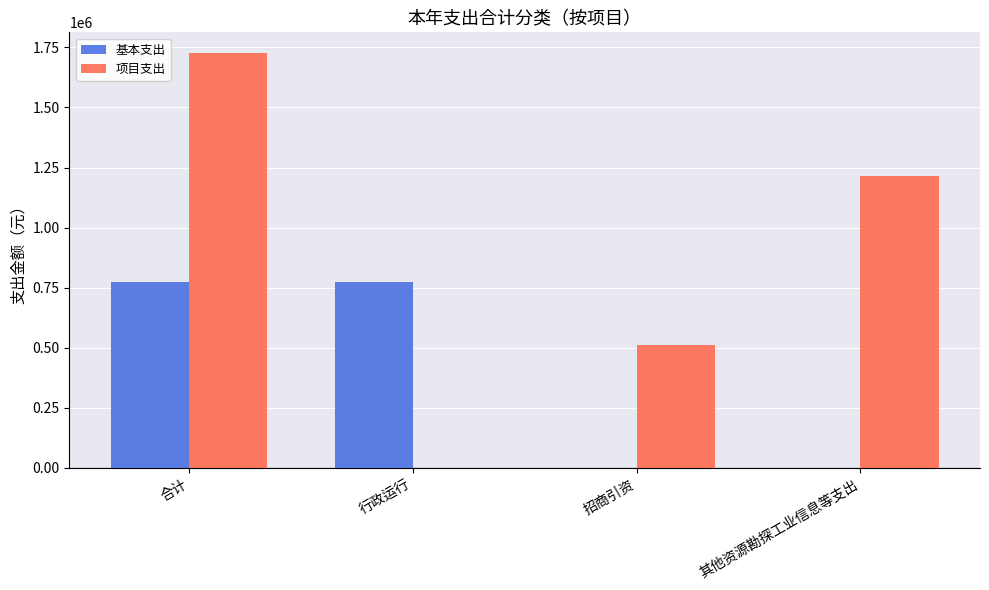

Is the value of 项目支出 at 招商引资 greater than the value of 基本支出 at 合计?

No